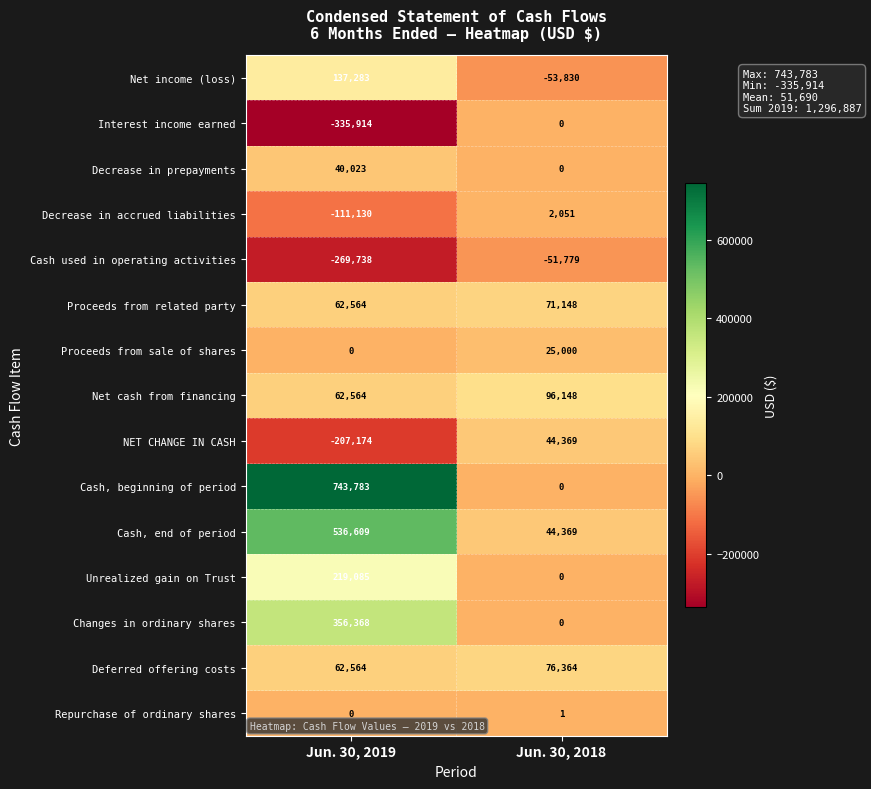

What is the difference between the Decrease in prepayments values at Jun. 30, 2018 and Jun. 30, 2019?

40023